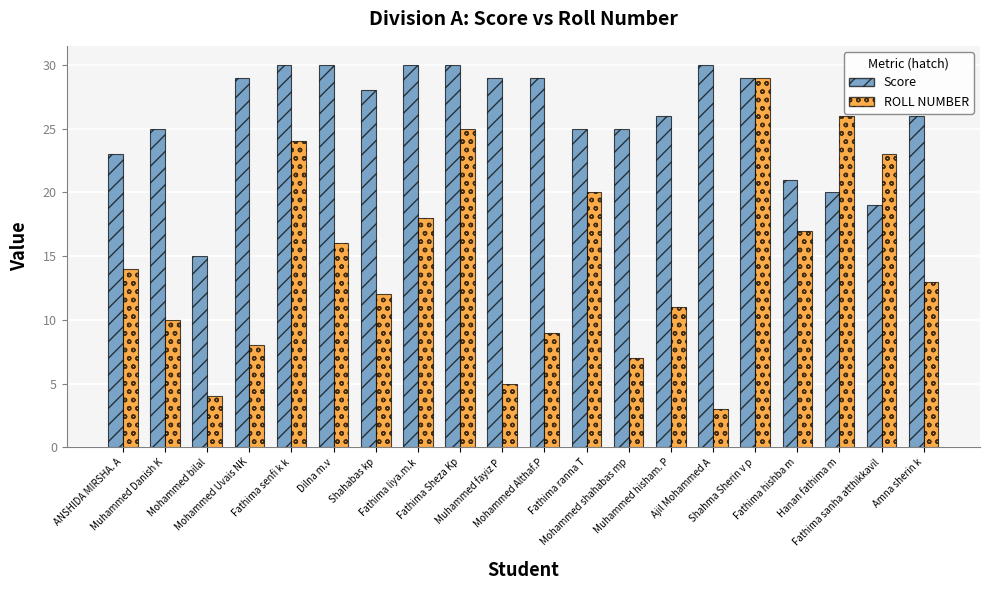

How many categories are shown in the chart?

20